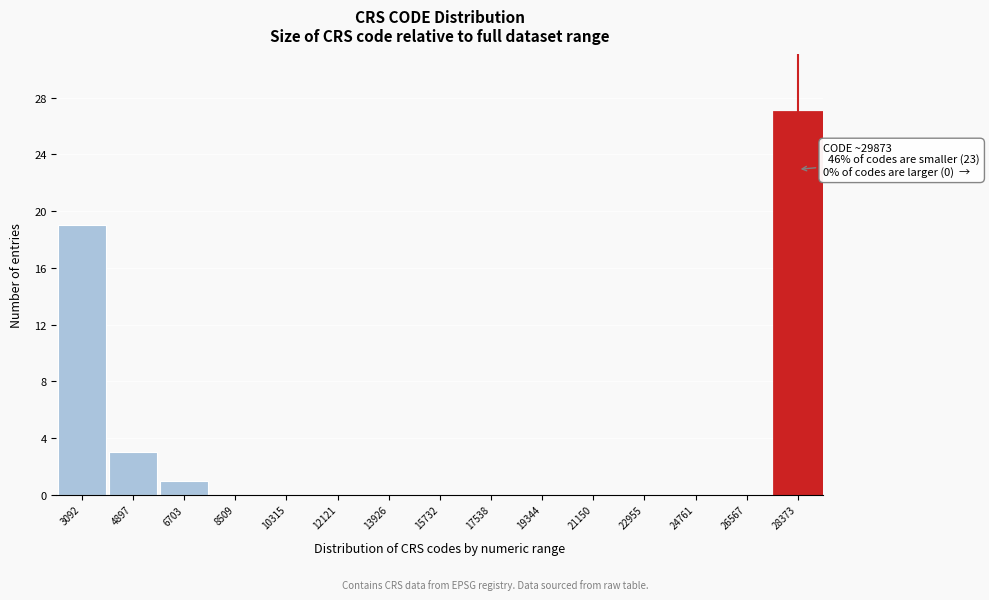

Reading left to right, list all the values displayed in this chart.

3092=19	4897=3	6703=1	8509=0	10315=0	12121=0	13926=0	15732=0	17538=0	19344=0	21150=0	22955=0	24761=0	26567=0	28373=27